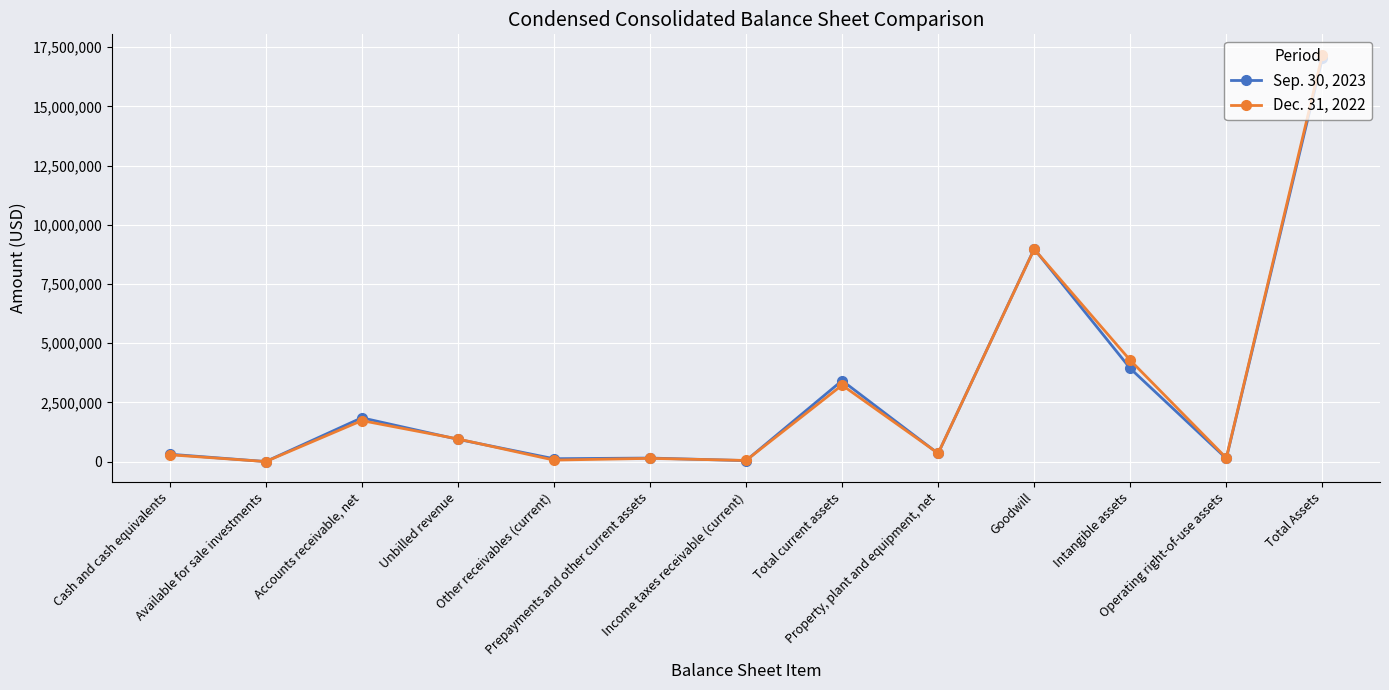

Rank the categories by Sep. 30, 2023 value from highest to lowest.

Total Assets, Goodwill, Intangible assets, Total current assets, Accounts receivable, net, Unbilled revenue, Property, plant and equipment, net, Cash and cash equivalents, Prepayments and other current assets, Operating right-of-use assets, Other receivables (current), Income taxes receivable (current), Available for sale investments